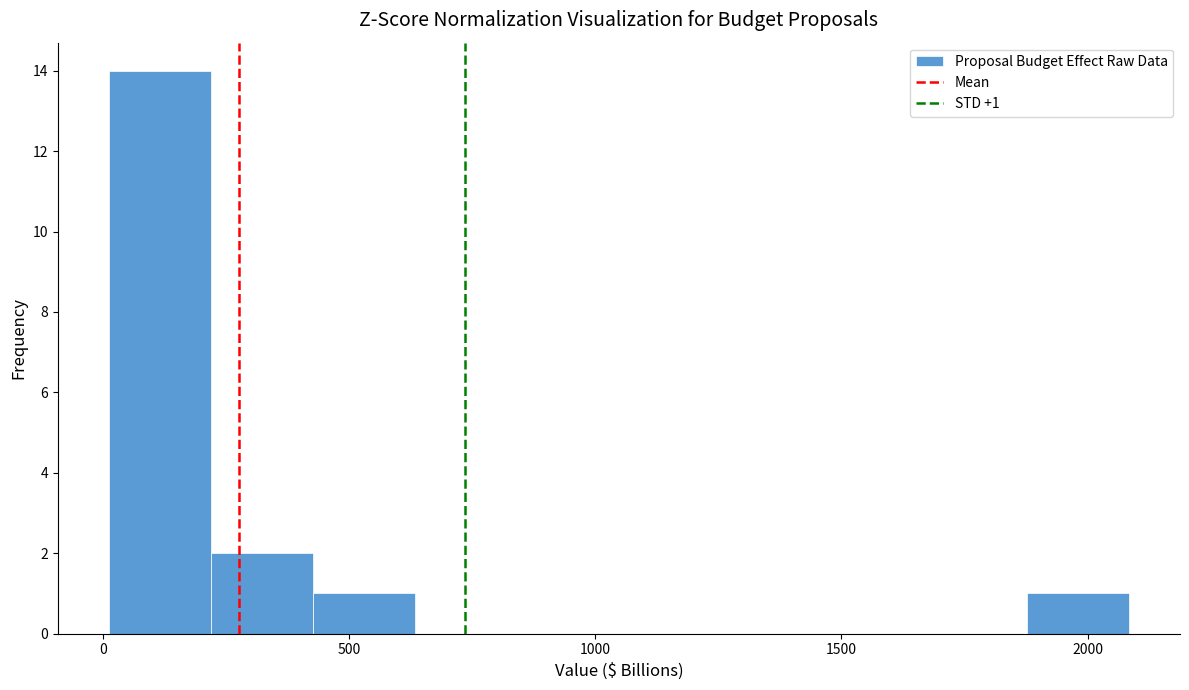

Over which range of the x-axis is the bar tallest?

0 to 200